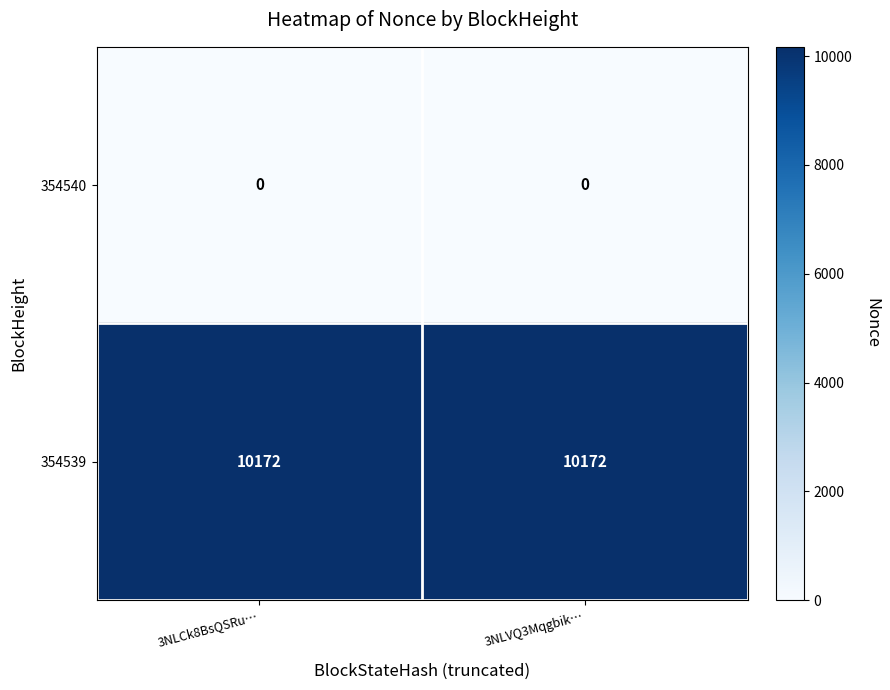

Which series has the largest total across all categories?

354539